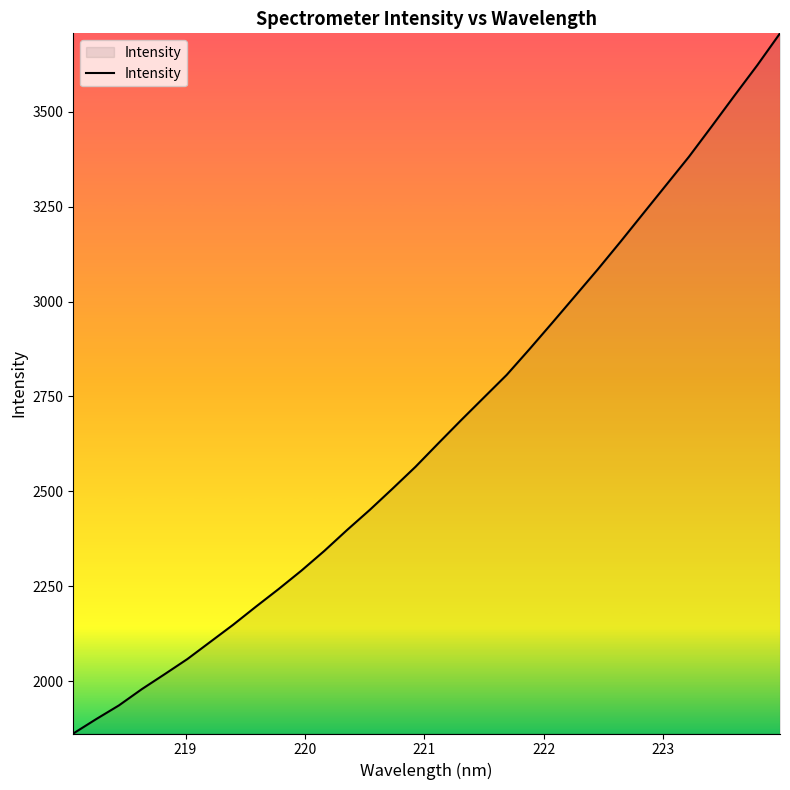

What is the maximum value shown in the chart?

3706.5